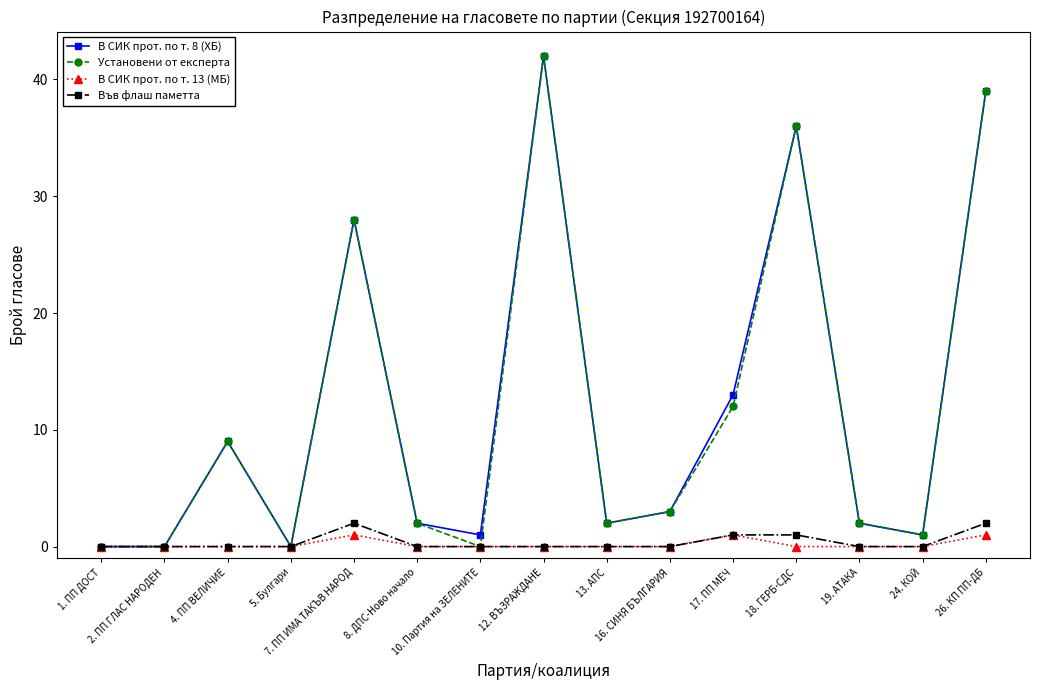

At how many categories does at least one series exceed 5?

6